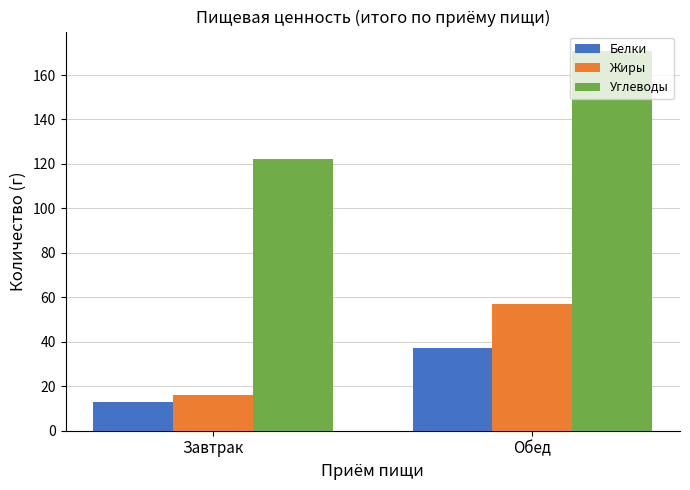

Which series has the largest total across all categories?

Углеводы